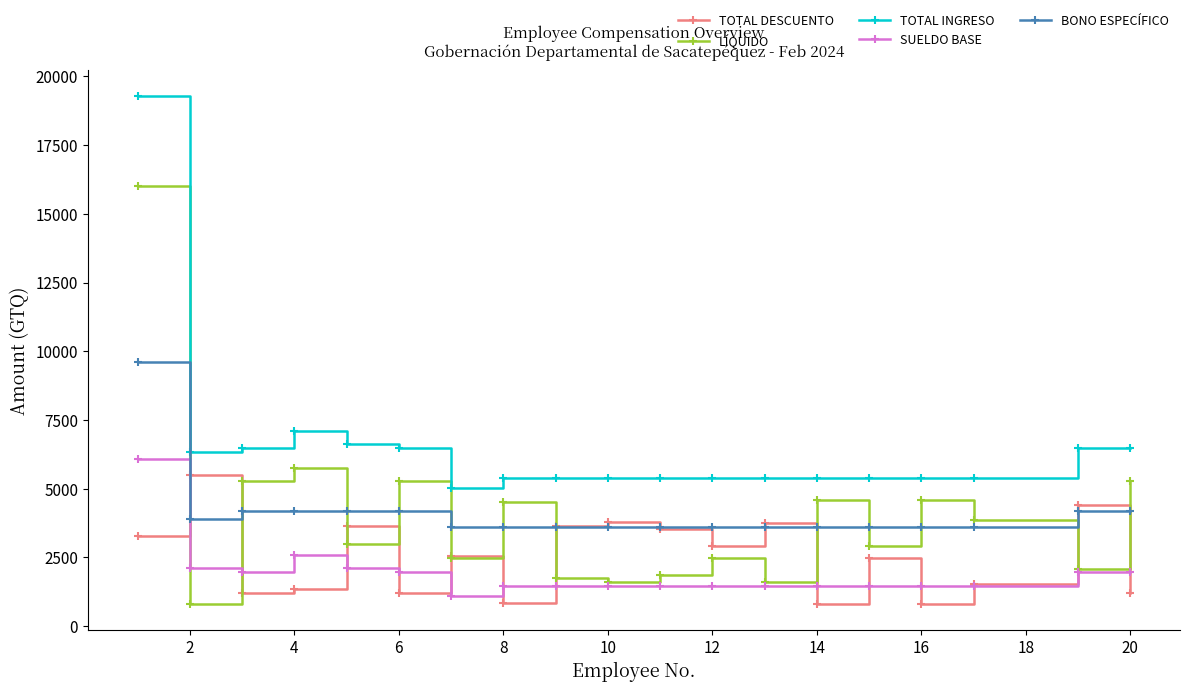

What is the lowest value of the TOTAL INGRESO series?

5030.0